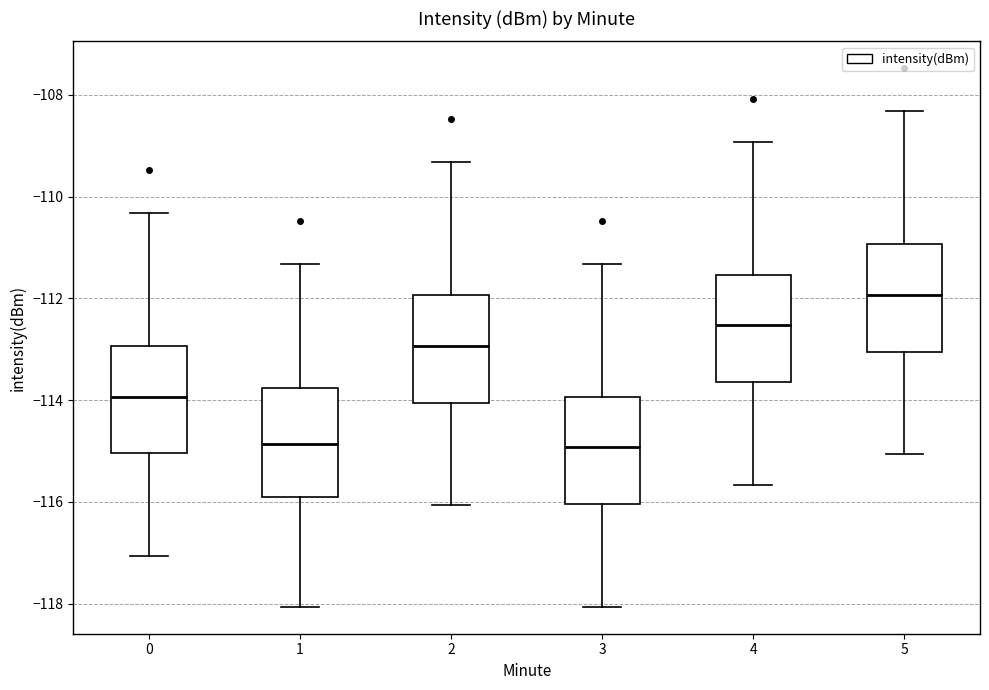

Reading left to right, transcribe this box plot: for each box, give where its median line is, the range the box spans, and where its two whiskers end, as read against the y-axis. The values are not printed on the chart, so give them approximately, as read against the axis.

0: median -114.0, box -115.0 to -113.0, whiskers -117.0 to -110.4
1: median -114.8, box -115.8 to -113.8, whiskers -118.0 to -111.4
2: median -113.0, box -114.0 to -112.0, whiskers -116.0 to -109.4
3: median -115.0, box -116.0 to -114.0, whiskers -118.0 to -111.4
4: median -112.6, box -113.6 to -111.6, whiskers -115.6 to -109.0
5: median -112.0, box -113.0 to -111.0, whiskers -115.0 to -108.4